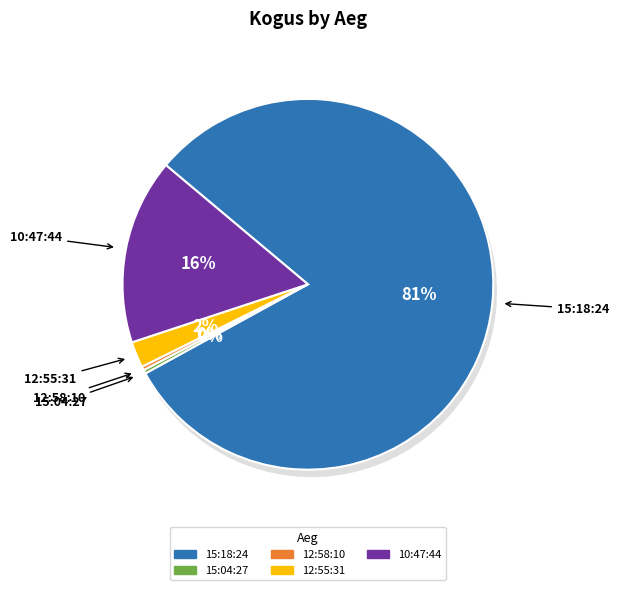

To the nearest percent, what is the combined percentage of 15:18:24 and 12:55:31?

83%